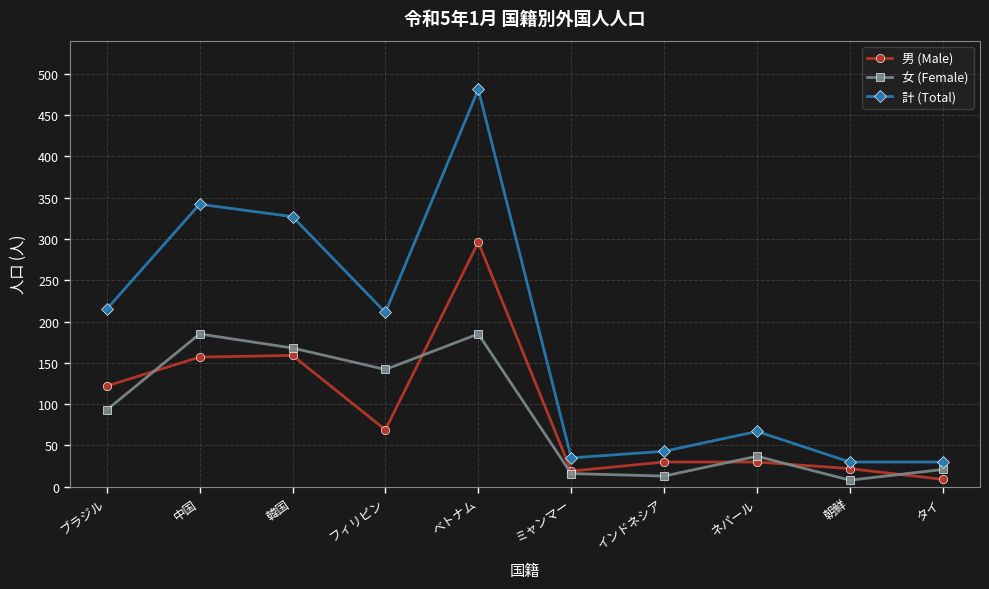

True or false: 男 (Male) and 計 (Total) intersect in this chart.

False